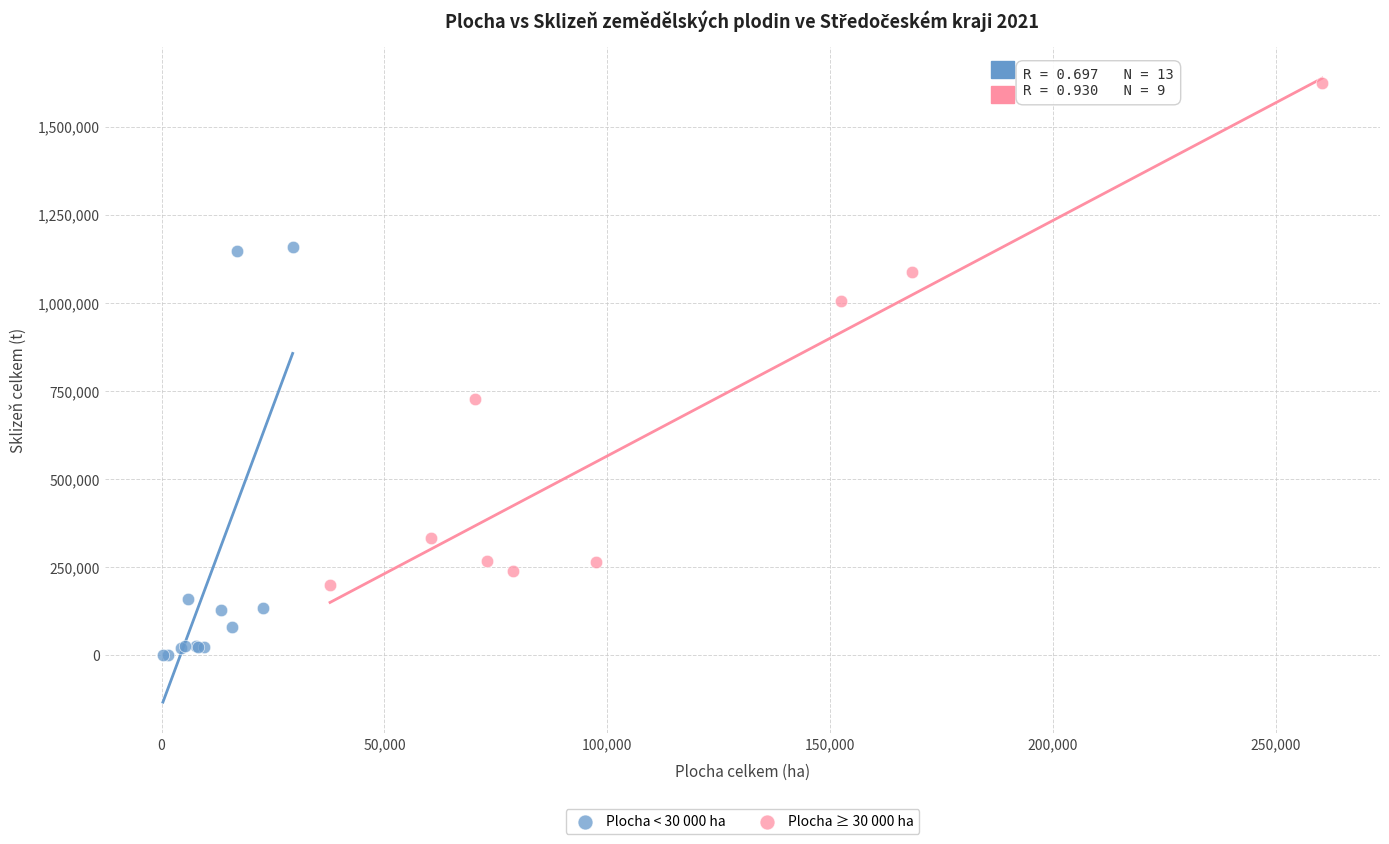

Which series reaches the minimum Y coordinate?

Plocha < 30 000 ha